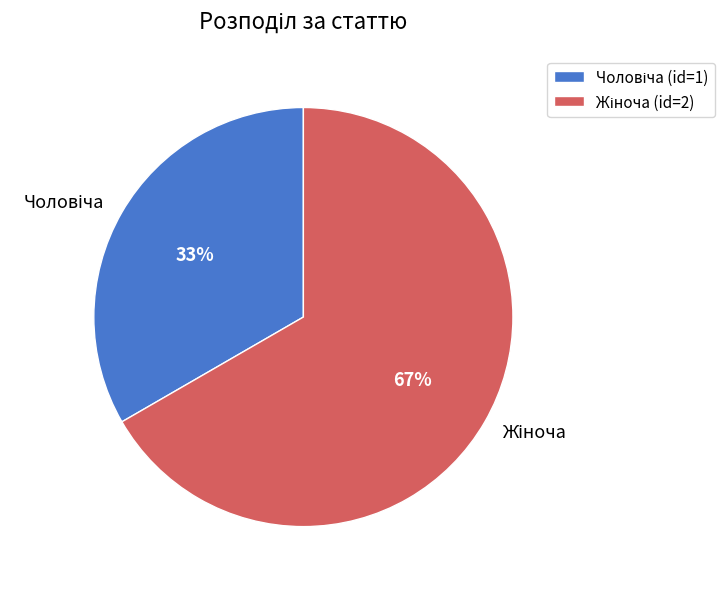

How many slices are in this pie chart?

2